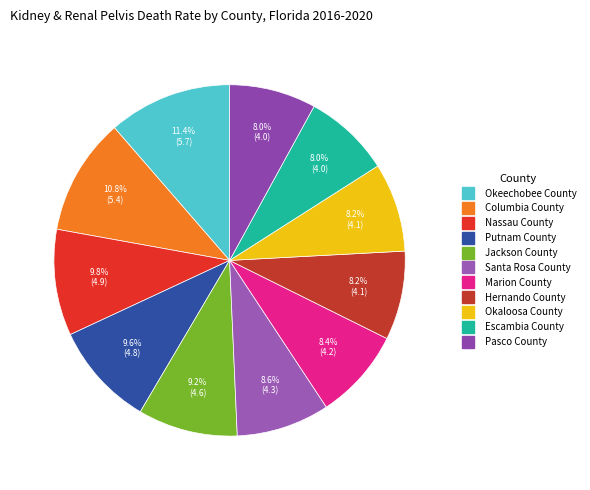

Approximately how many times larger is the value at Jackson County compared to Nassau County?

0.9